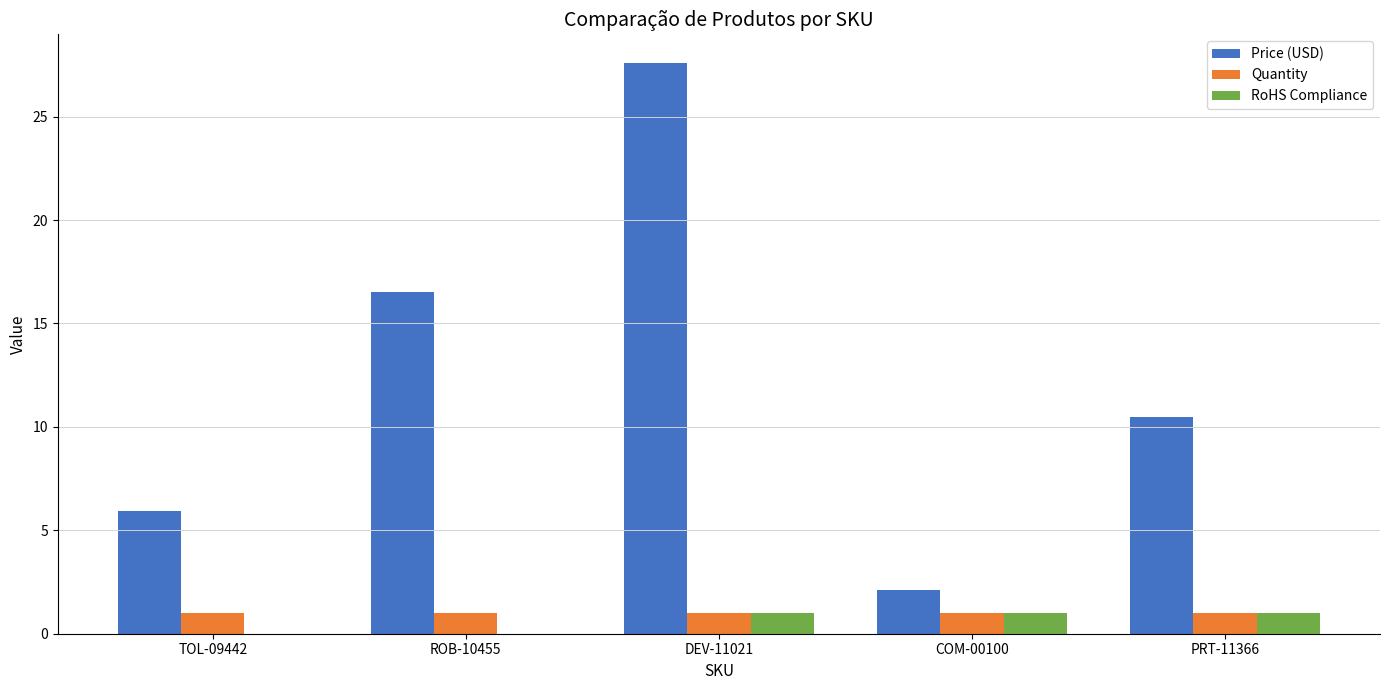

What is the total value across all series at TOL-09442?

7.0